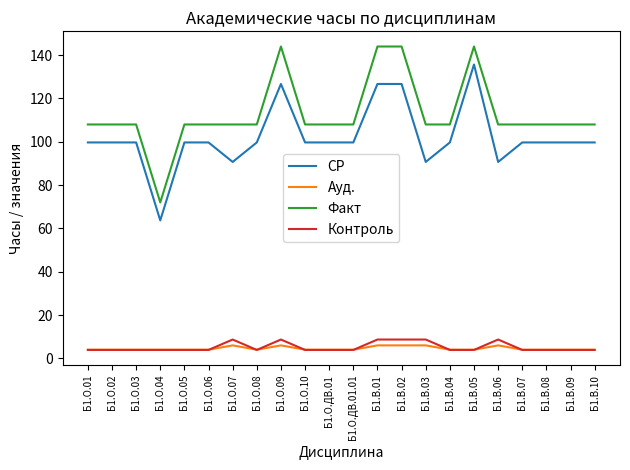

What is the minimum value for Ауд.?

4.0